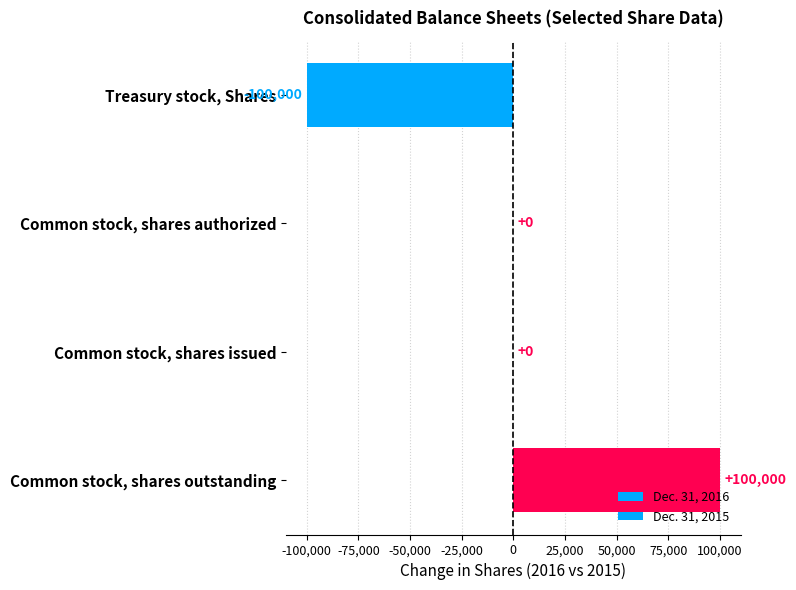

How many distinct data groups are displayed?

1